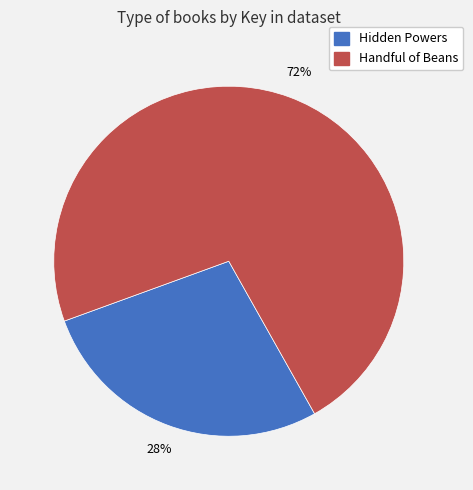

To the nearest percent, what is the average slice percentage?

50%